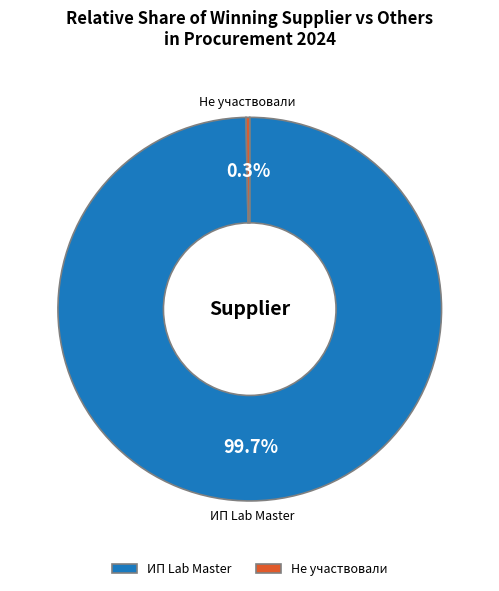

Which slice is the smallest?

Не участвовали